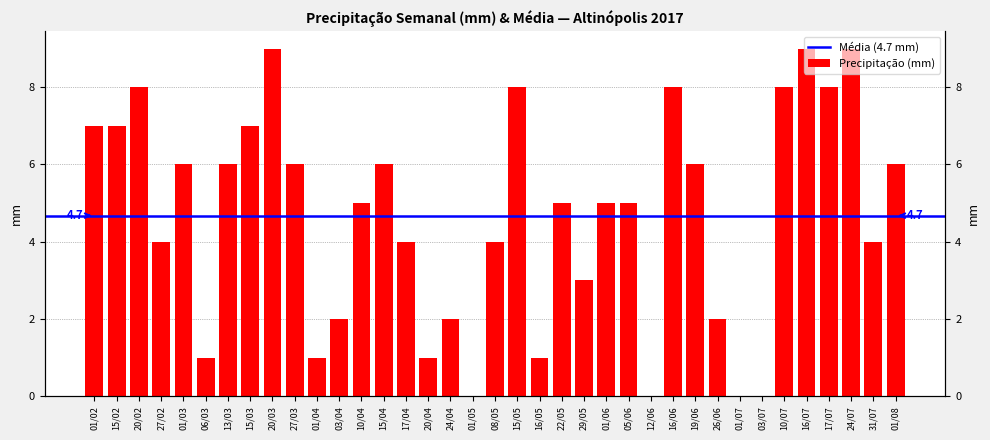

Reading left to right, list all the values displayed in this chart.

7	7	8	4	6	1	6	7	9	6	1	2	5	6	4	1	2	0	4	8	1	5	3	5	5	0	8	6	2	0	0	8	9	8	9	4	6